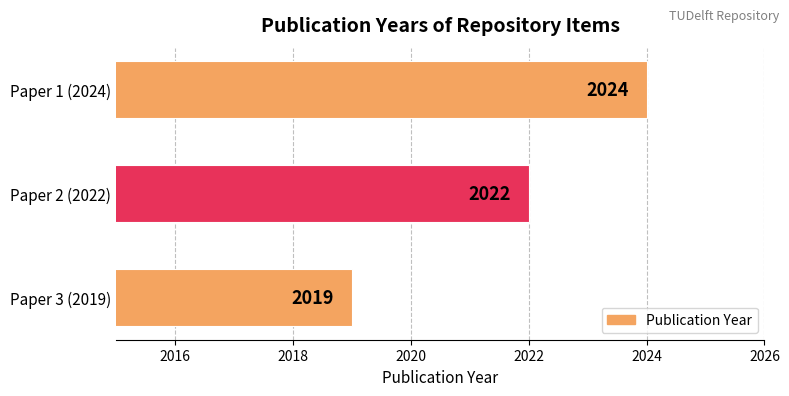

What is the maximum value shown in the chart?

2024